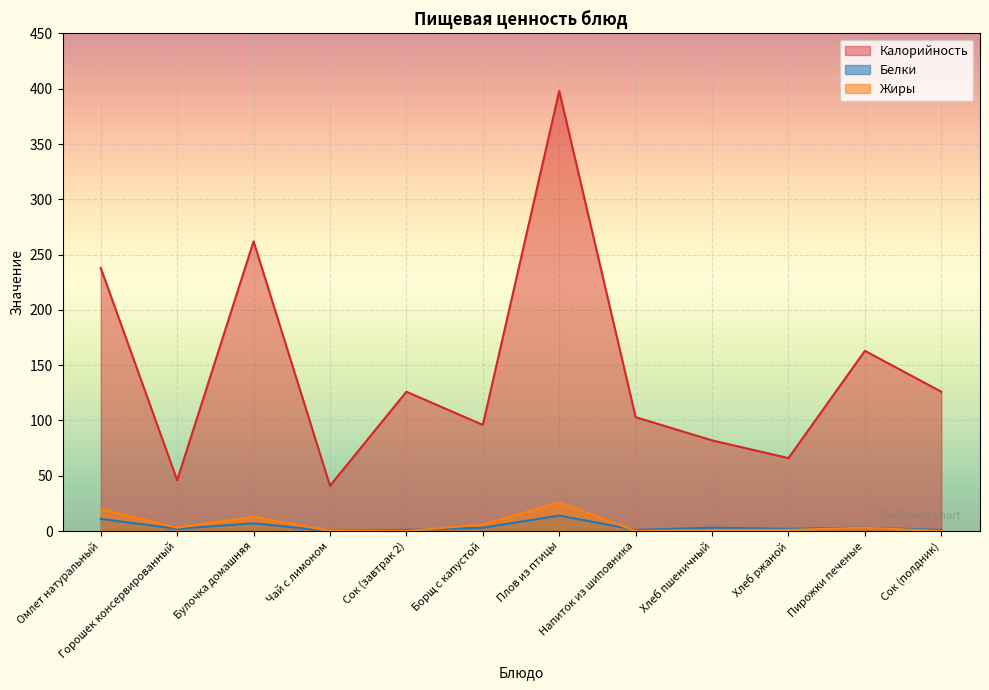

How many values in the Белки series are below 3?

6